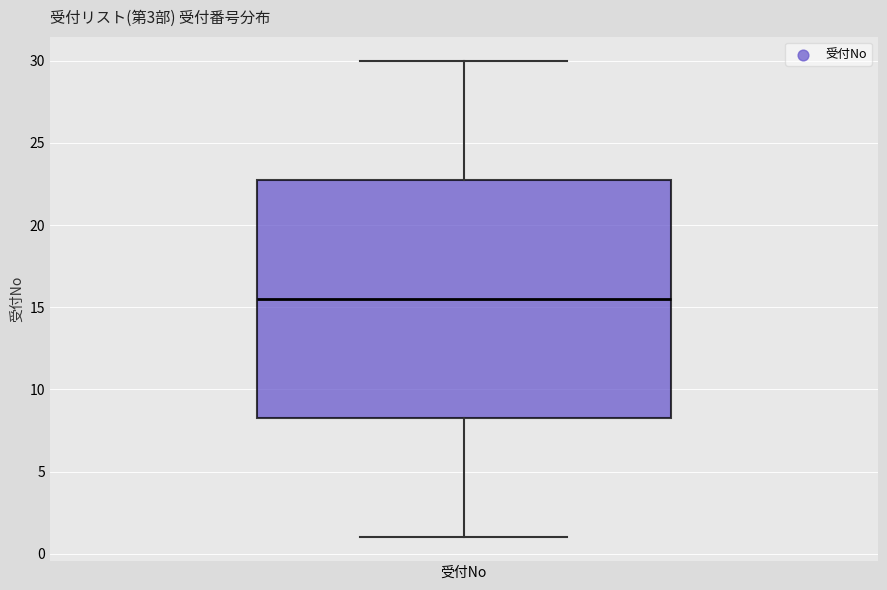

Where does the lower whisker of the box for 受付No end on the y-axis? The values are not printed on the chart, so give them approximately, as read against the axis.

1.0